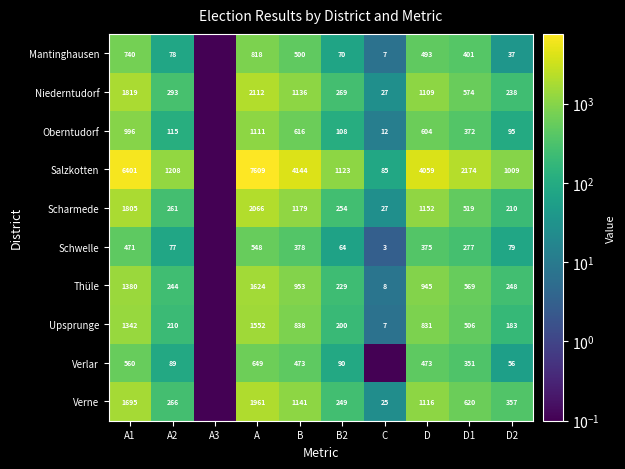

At which category does the chart reach its minimum across all series?

A3